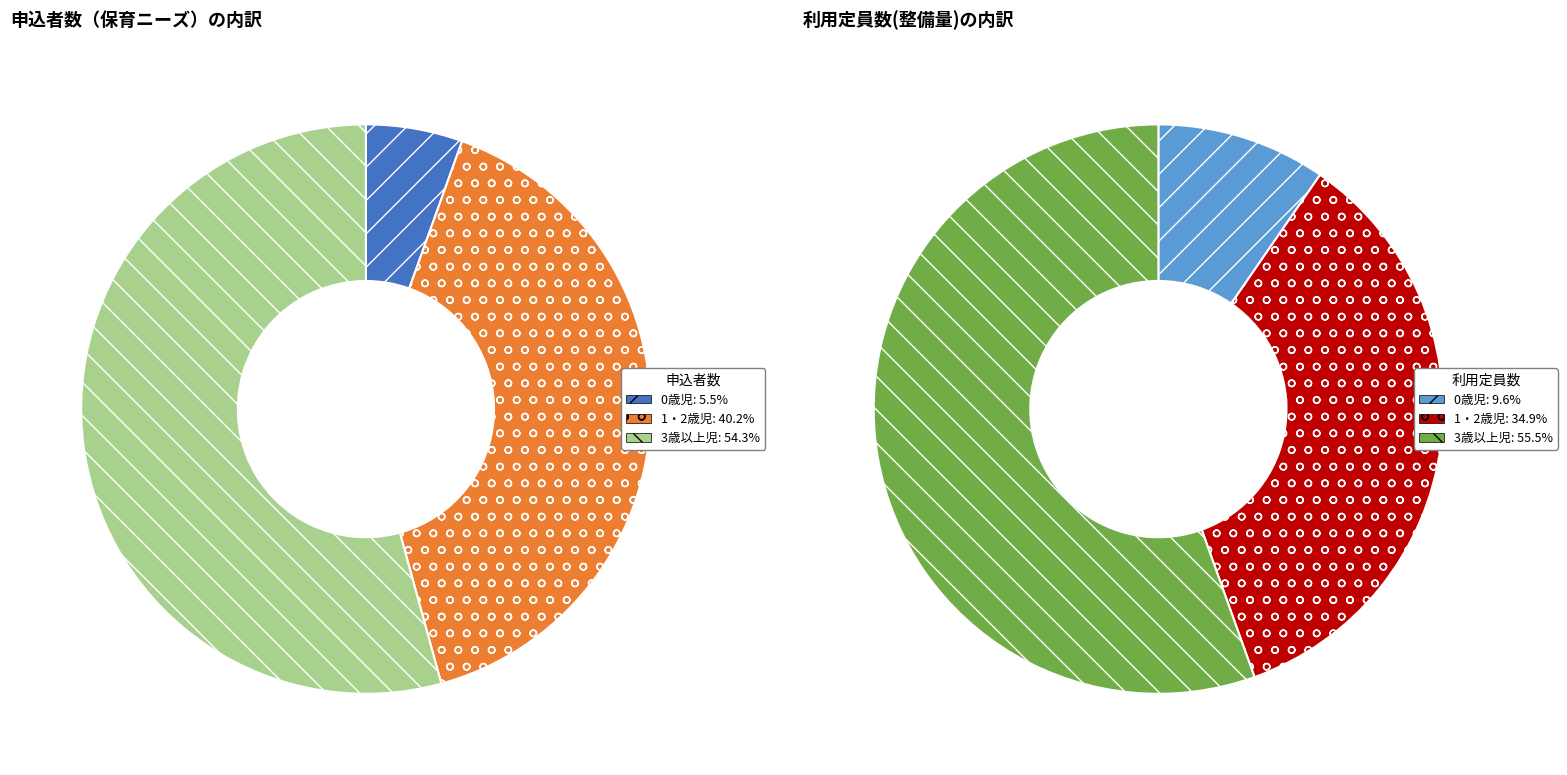

Which category accounts for the majority?

3歳以上児